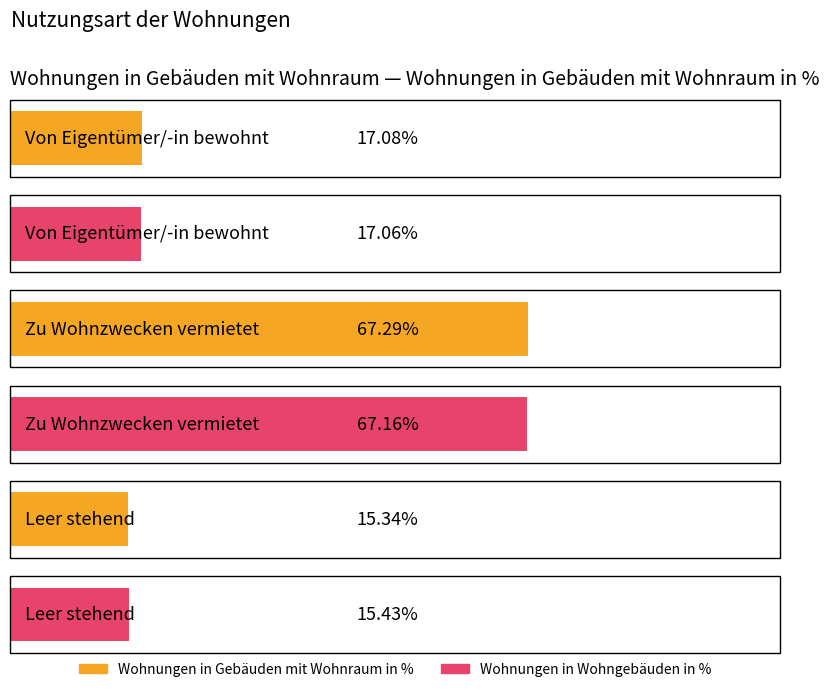

Reading right to left, what are all the values shown in this chart?

Wohnungen in Gebäuden mit Wohnraum in %: 15.3	67.3	17.1
Wohnungen in Wohngebäuden in %: 15.4	67.2	17.1